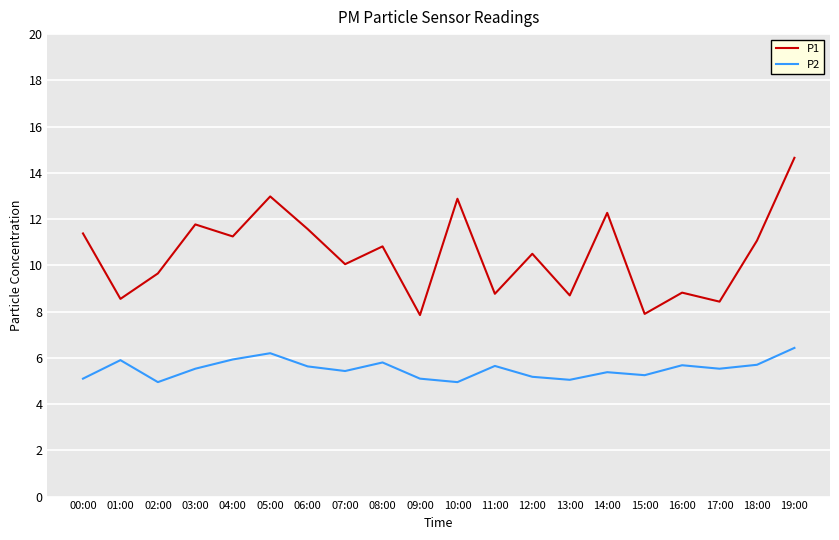

In P1, how many points are higher than both neighbors (excluding endpoints)?

7